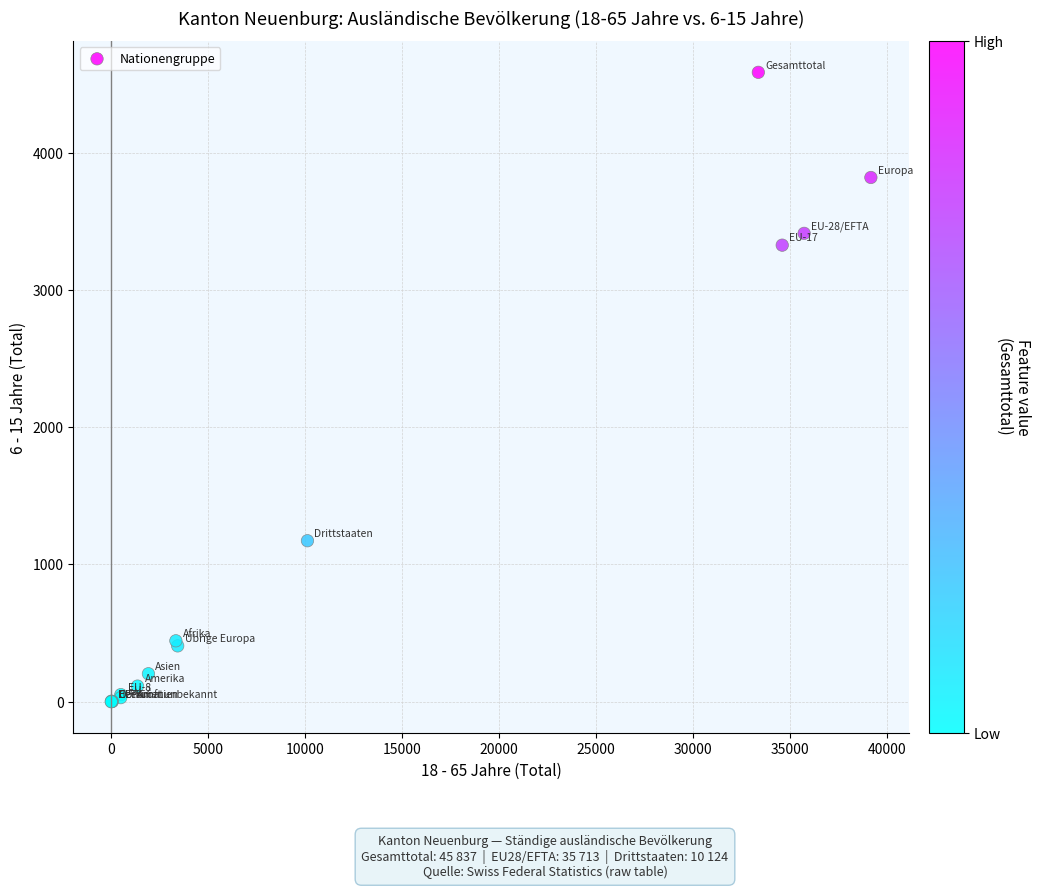

What Y value in the scatter plot is closest to 2292?

3326